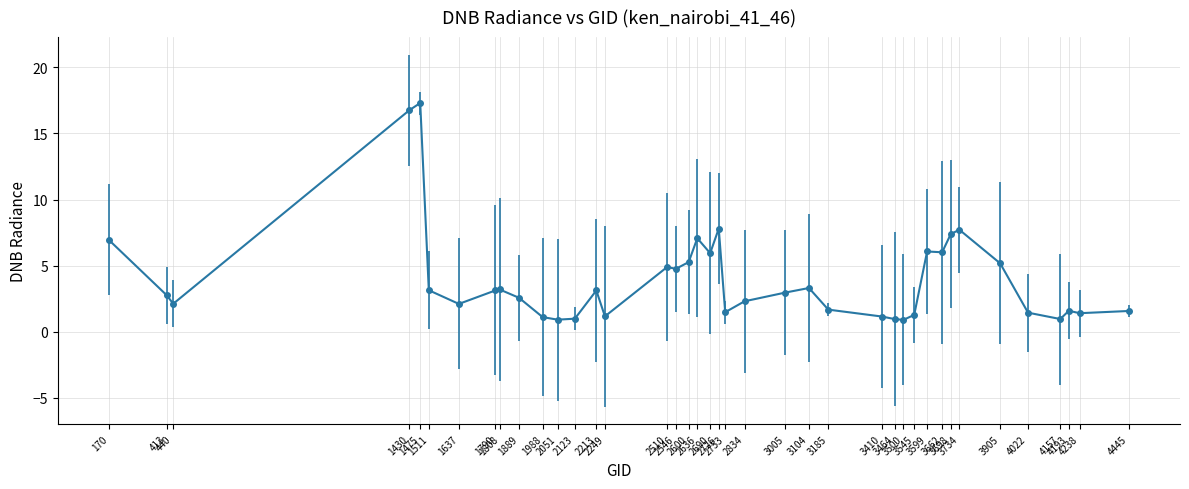

Does the chart have visible grid lines?

Yes